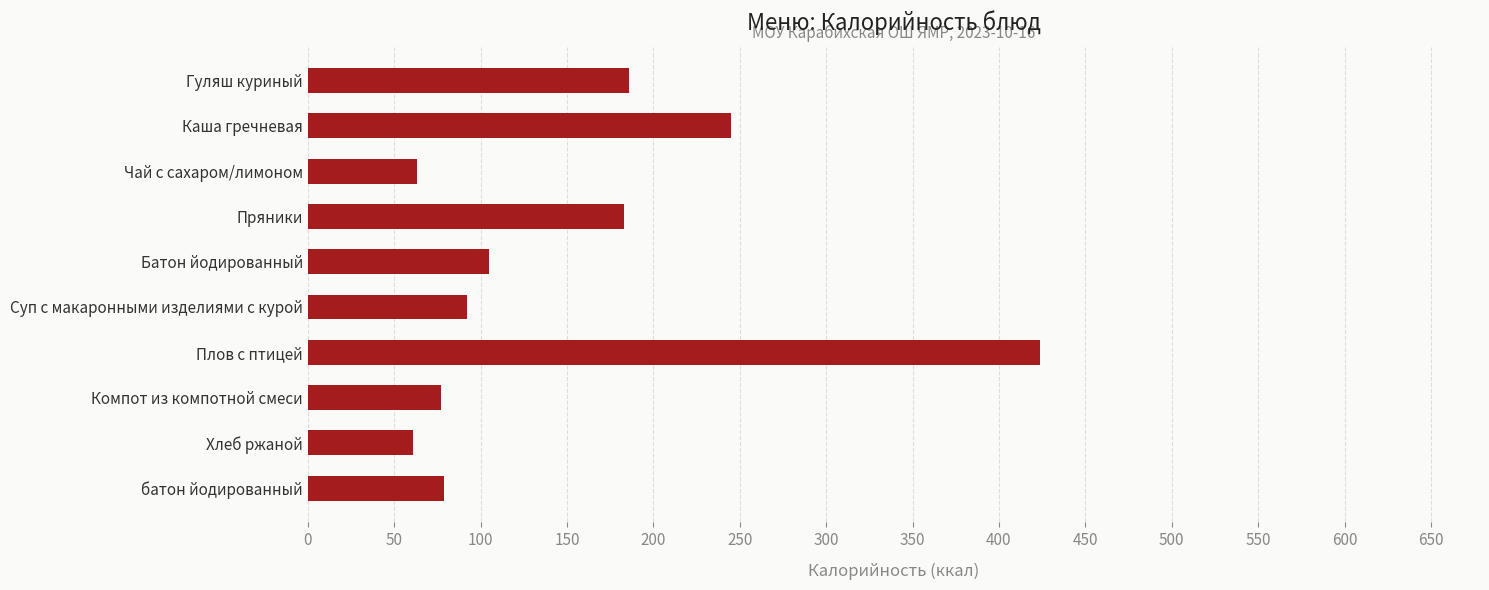

What is the value of the 7th bar from the top?

424